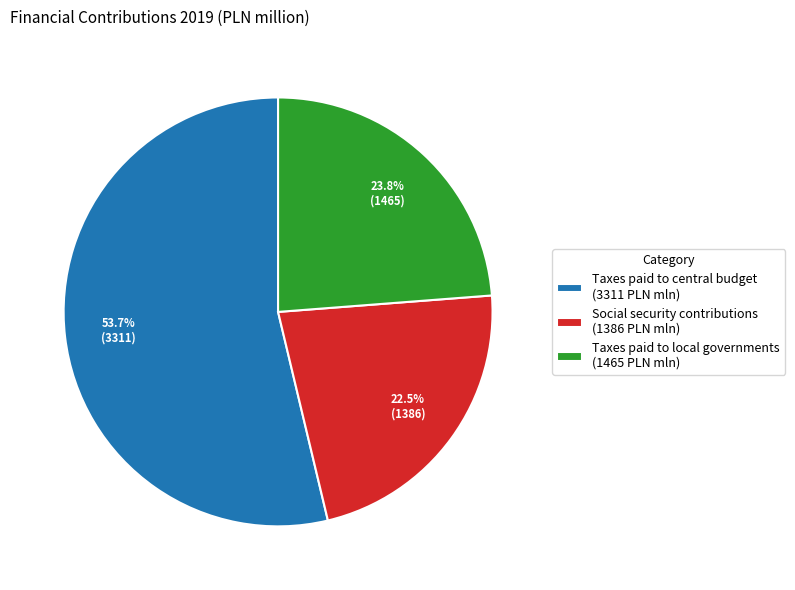

Is it true that Taxes paid to central budget is 68% of the pie?

False